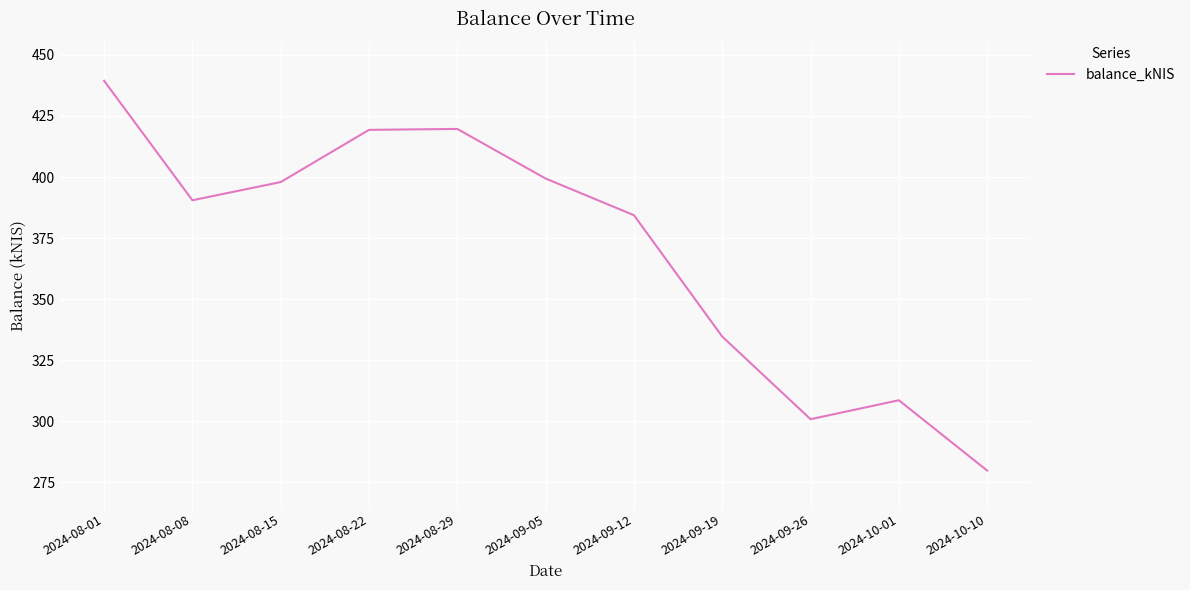

How many lines are shown in the chart?

1